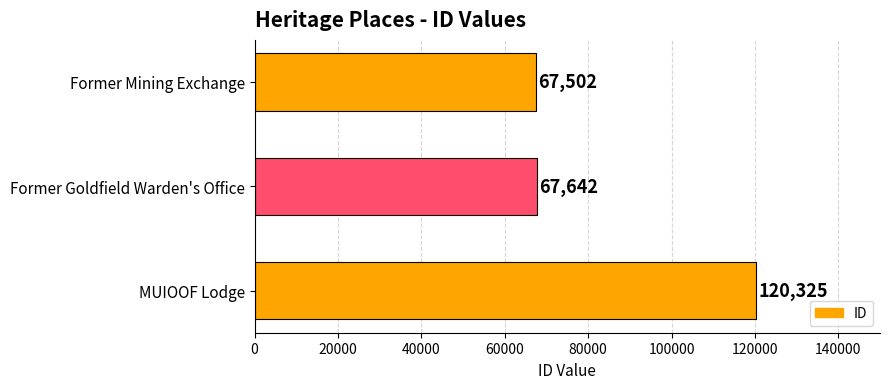

At which label is the value closest to 93913?

Former Goldfield Warden's Office